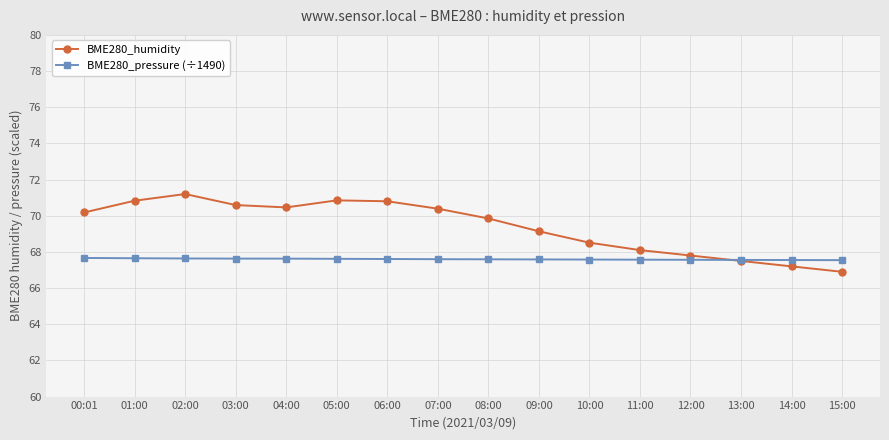

What is the minimum value for BME280_pressure (÷1490)?

67.5